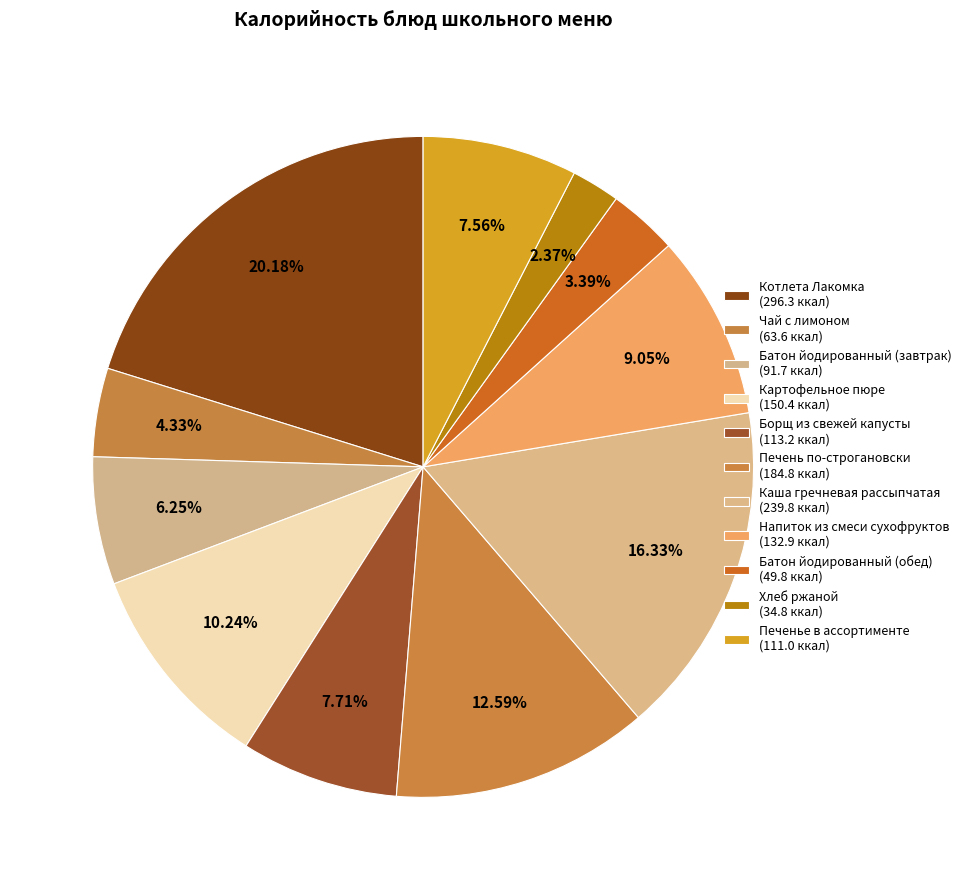

Rank the categories by value from lowest to highest.

Хлеб ржаной, Батон йодированный (обед), Чай с лимоном, Батон йодированный (завтрак), Печенье в ассортименте, Борщ из свежей капусты, Напиток из смеси сухофруктов, Картофельное пюре, Печень по-строгановски, Каша гречневая рассыпчатая, Котлета Лакомка